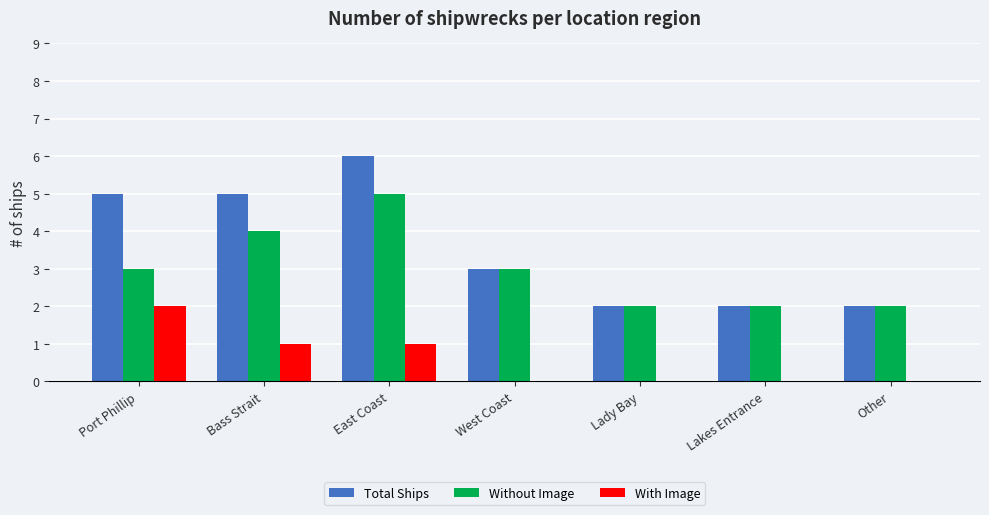

Is the value of Without Image at Bass Strait greater than the value of Total Ships at Other?

Yes